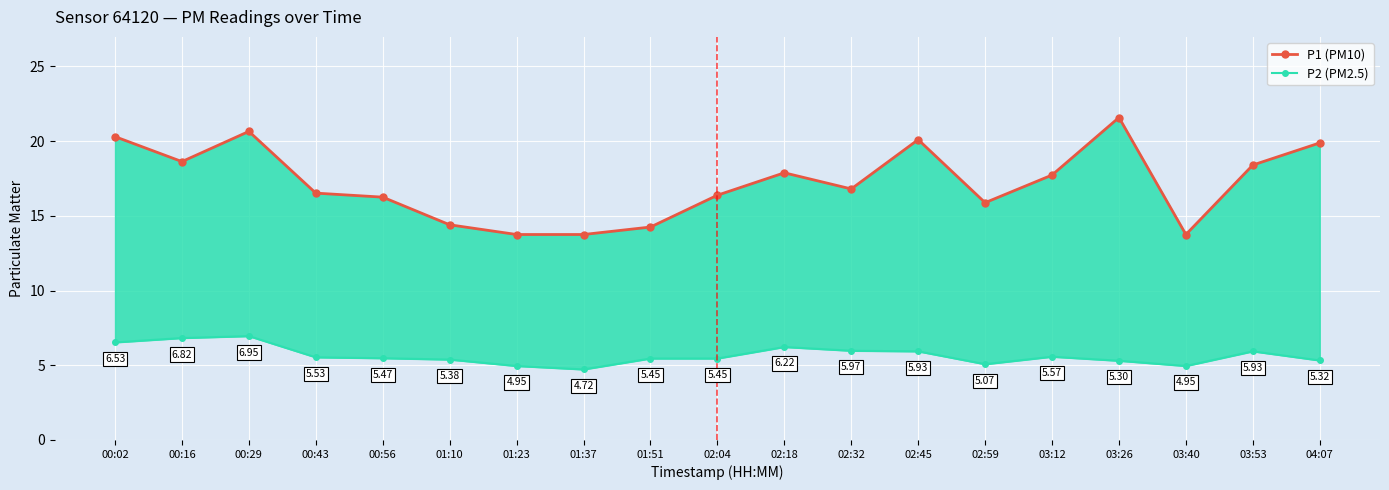

Reading left to right, what are all the values shown in this chart?

P1 (PM10): 20.3	18.6	20.6	16.5	16.2	14.4	13.8	13.8	14.2	16.4	17.9	16.8	20.1	15.9	17.7	21.6	13.8	18.4	19.9
P2 (PM2.5): 6.5	6.8	7.0	5.5	5.5	5.4	5.0	4.7	5.5	5.5	6.2	6.0	5.9	5.1	5.6	5.3	5.0	5.9	5.3